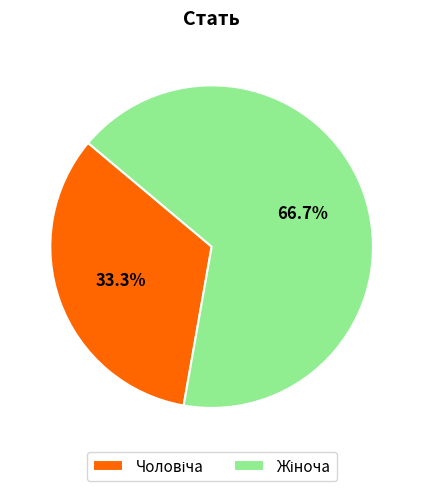

How many segments does this pie chart have?

2